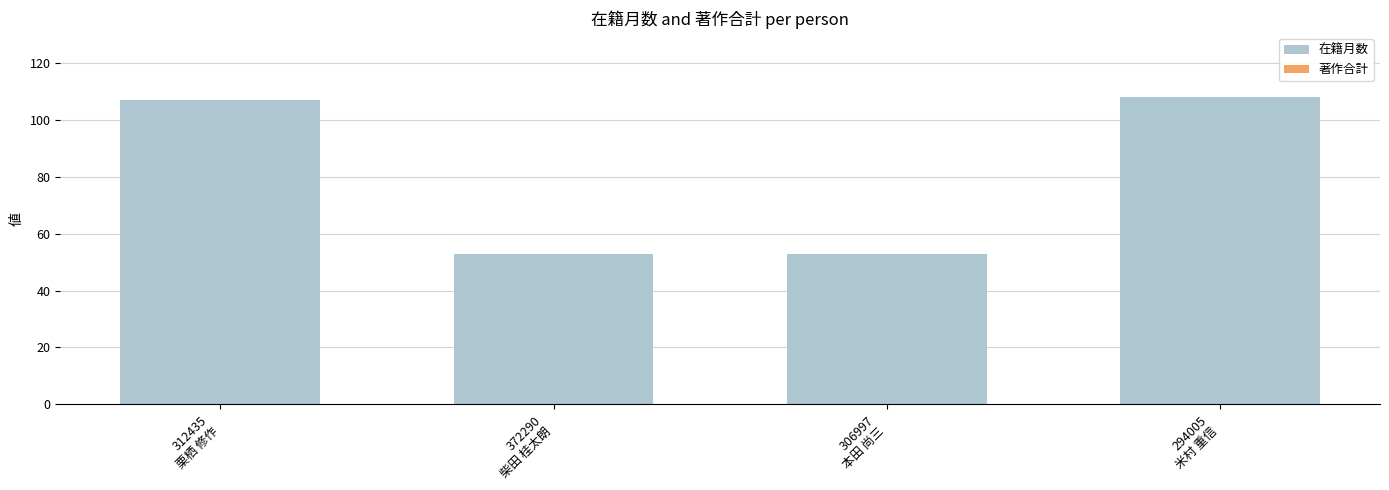

What is the average value?

80